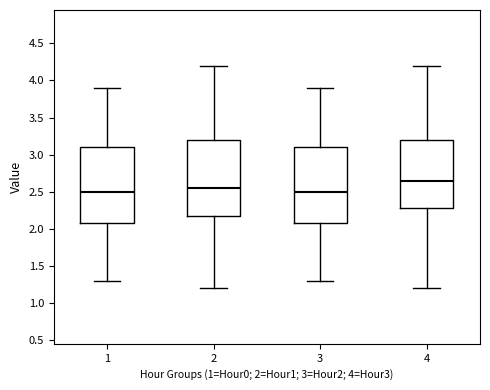

Reading left to right, transcribe this box plot: for each box, give where its median line is, the range the box spans, and where its two whiskers end, as read against the y-axis. The values are not printed on the chart, so give them approximately, as read against the axis.

1: median 2.50, box 2.10 to 3.10, whiskers 1.30 to 3.90
2: median 2.55, box 2.20 to 3.20, whiskers 1.20 to 4.20
3: median 2.50, box 2.10 to 3.10, whiskers 1.30 to 3.90
4: median 2.65, box 2.30 to 3.20, whiskers 1.20 to 4.20